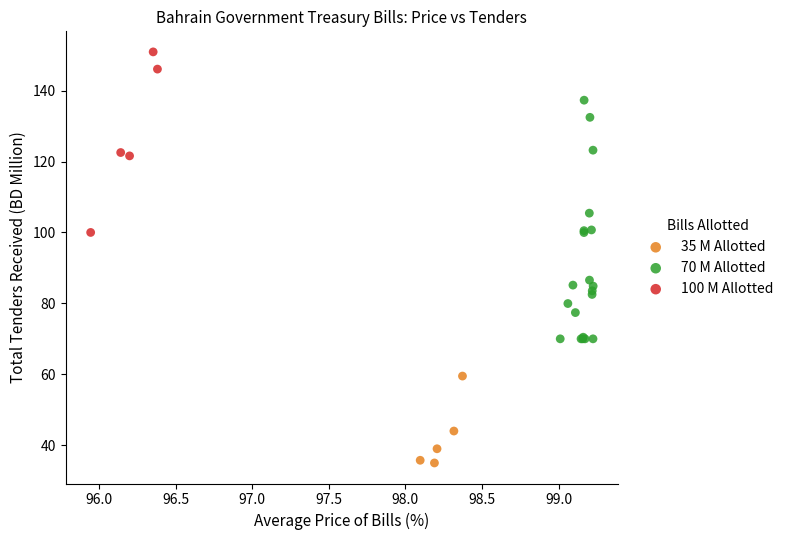

Which series contains the lowest Y value?

35 M Allotted